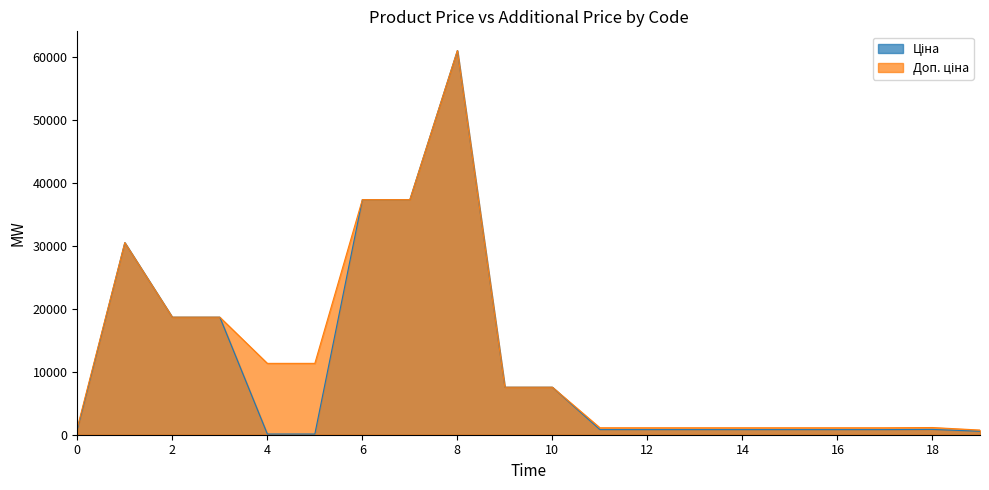

Reading left to right, list all the values displayed in this chart.

Ціна: 813.0	30512.3	18671.5	18671.5	113.3	113.3	37343.0	37343.0	61024.7	7545.9	7545.9	813.0	813.0	813.0	813.0	813.0	813.0	813.0	842.8	547.8
Доп. ціна: 1101.8	30512.3	18671.5	18671.5	11334.0	11334.0	37343.0	37343.0	61024.7	7545.9	7545.9	1101.8	1101.8	1101.8	1101.8	1101.8	1101.8	1101.8	1142.1	742.0